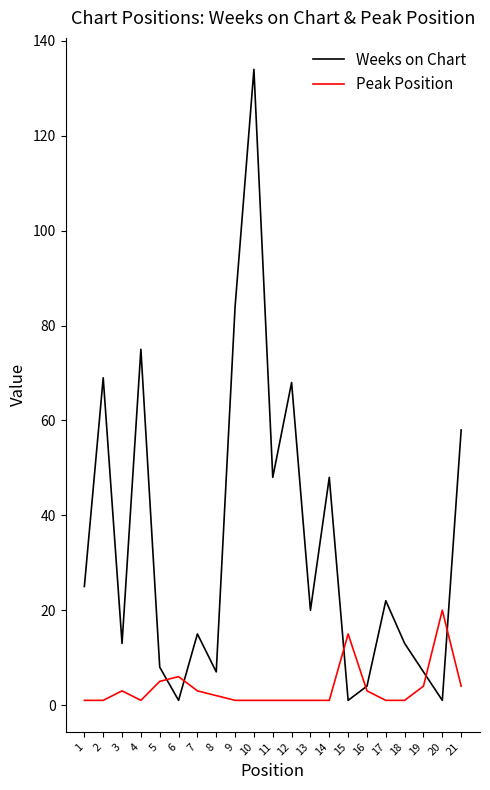

At which label does Weeks on Chart reach its peak?

10